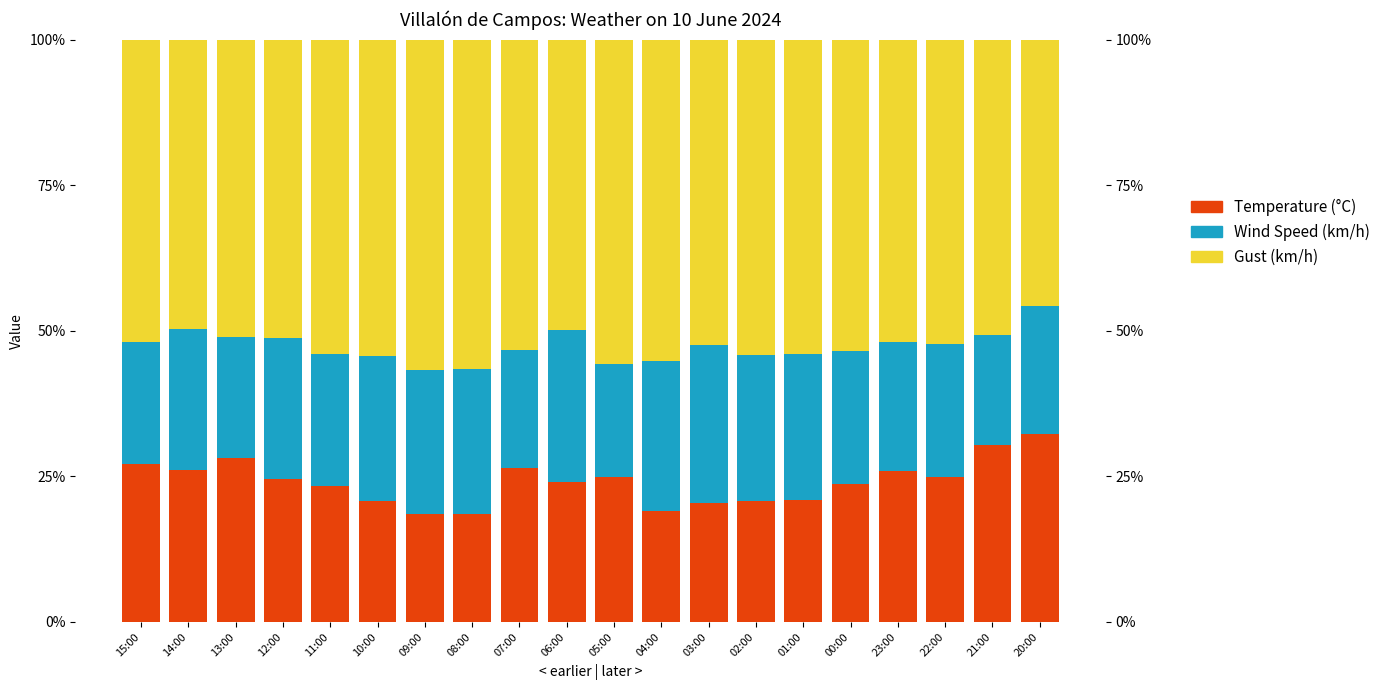

Between 20:00 and 22:00, which is larger?

20:00